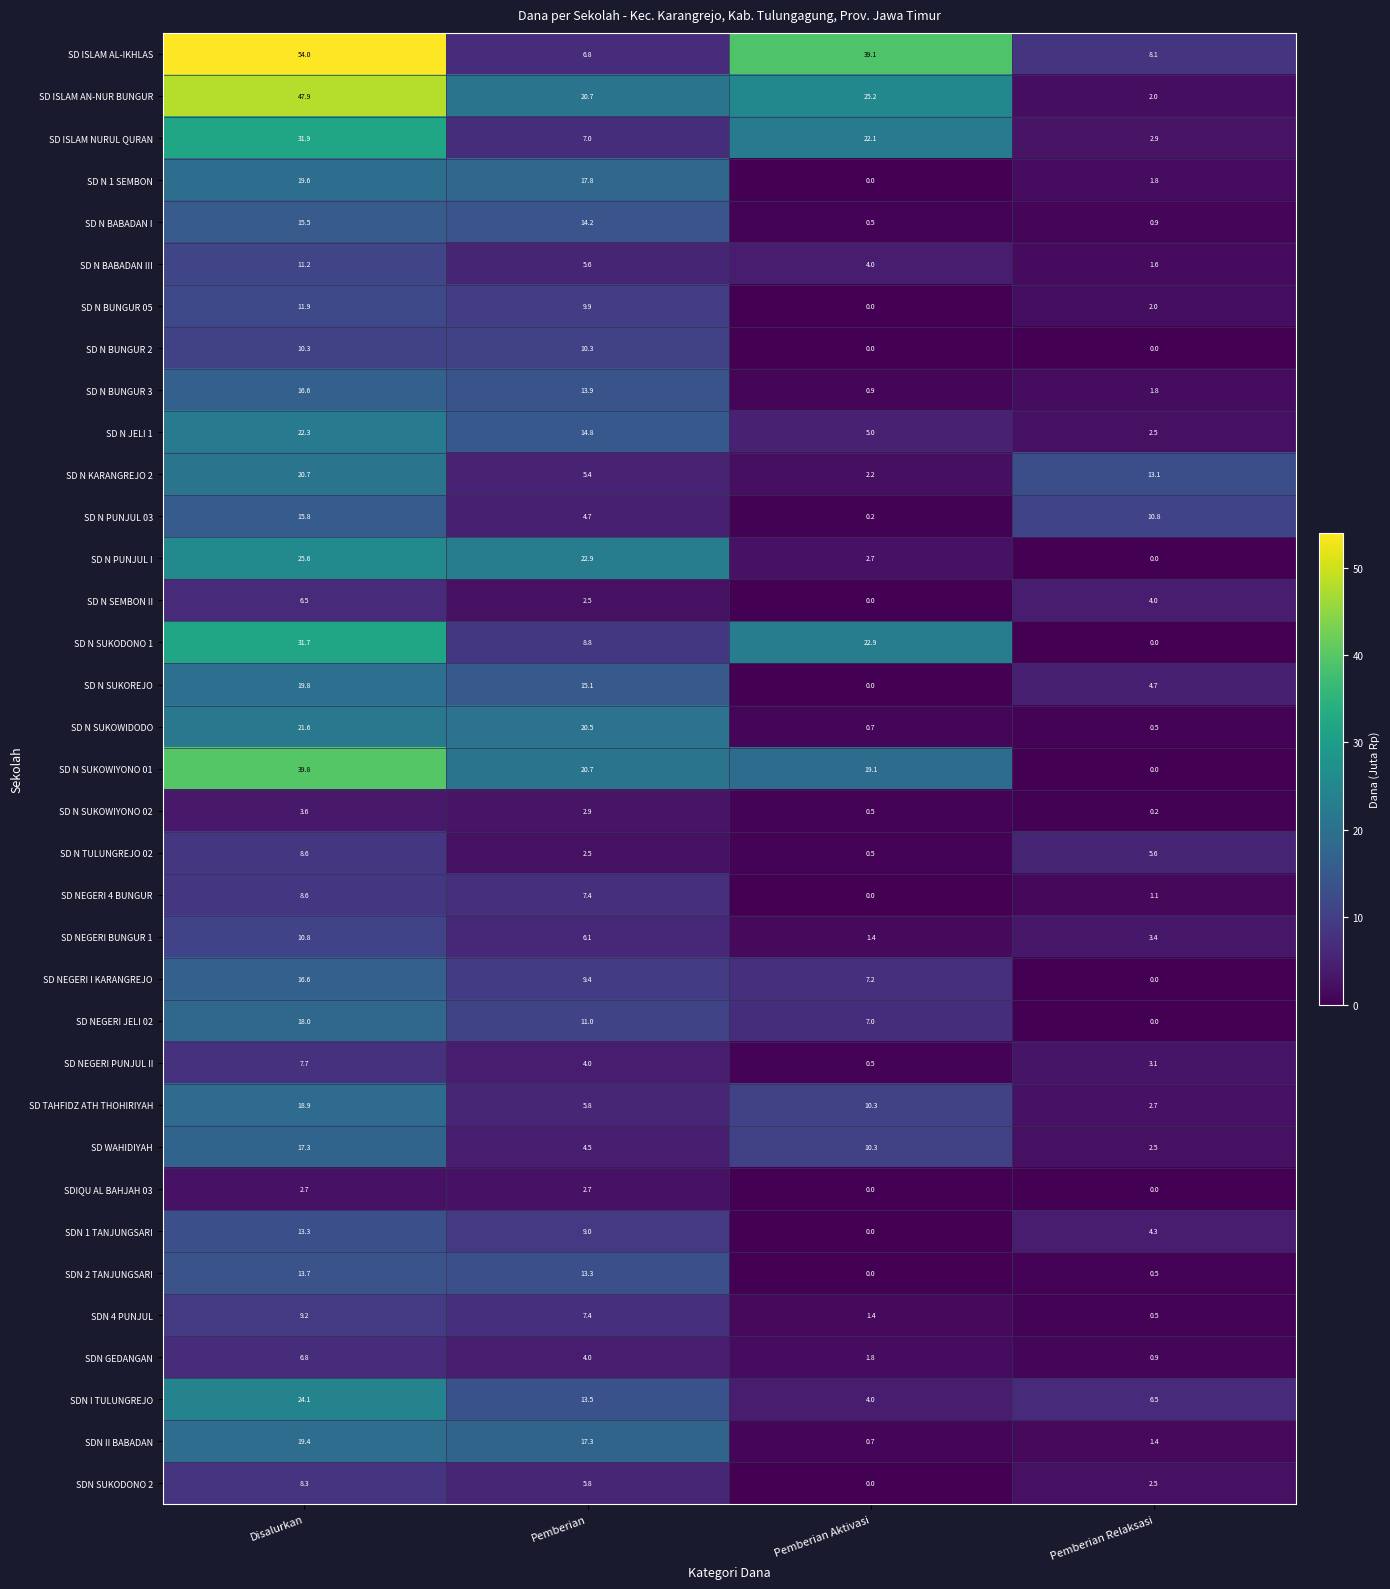

What is the highest value of the SD NEGERI PUNJUL II series?

7.7